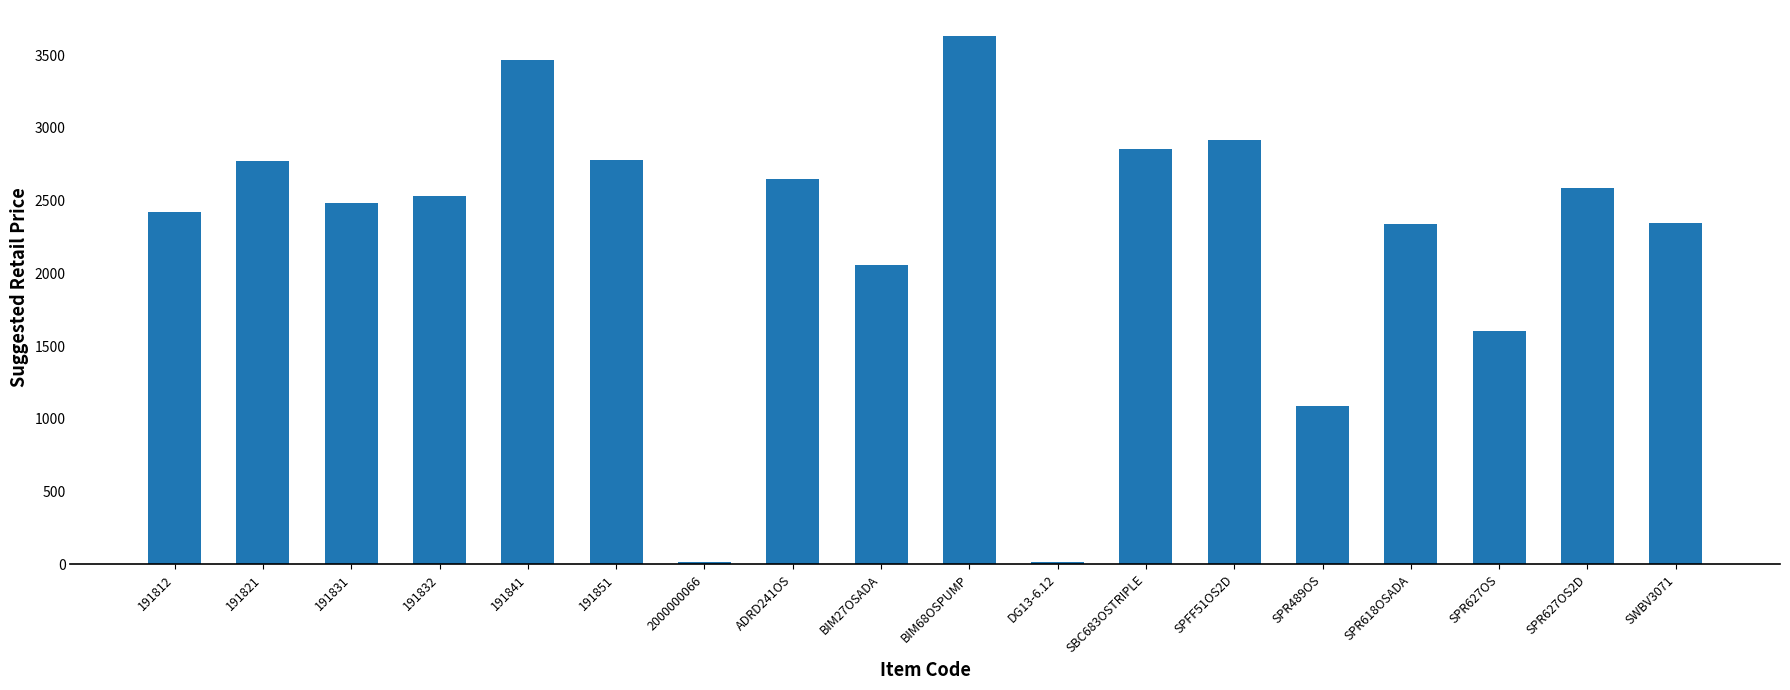

How many bars are there in total?

18